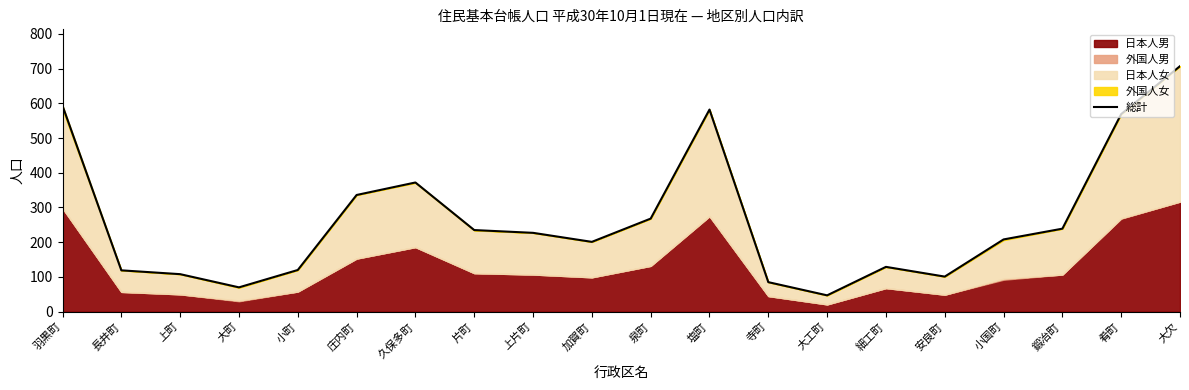

Reading left to right, transcribe all the data shown in this chart.

593	119	108	70	120	336	372	235	227	201	268	582	85	47	129	101	208	239	569	707